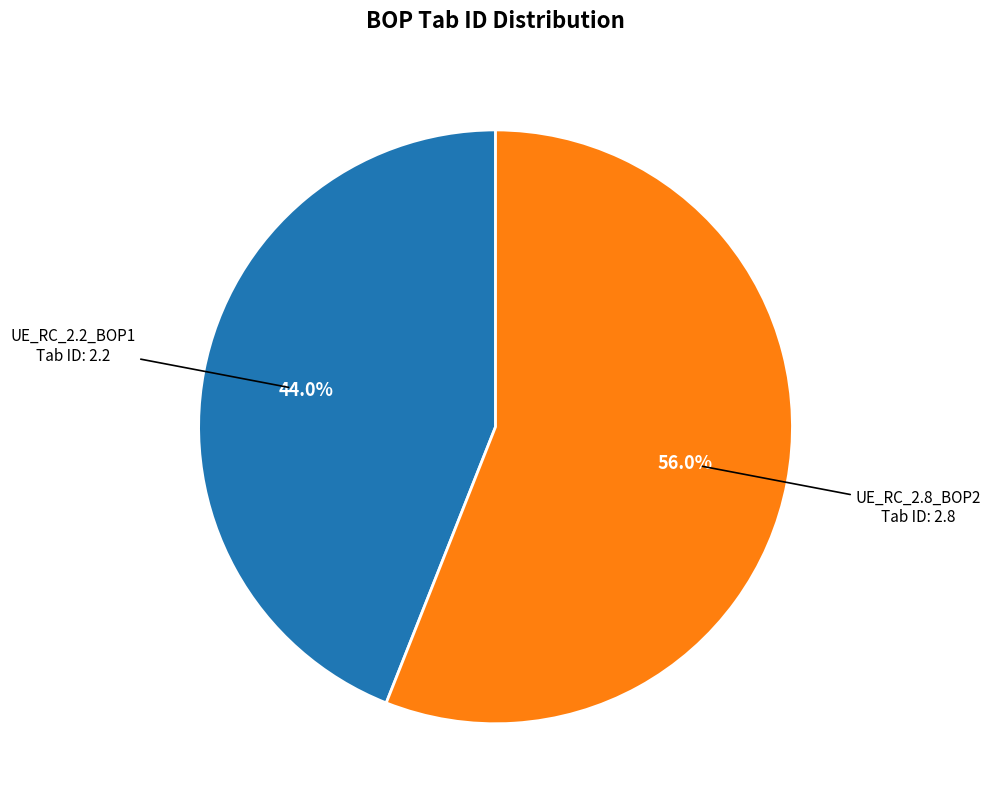

Does any single category account for the majority?

Yes